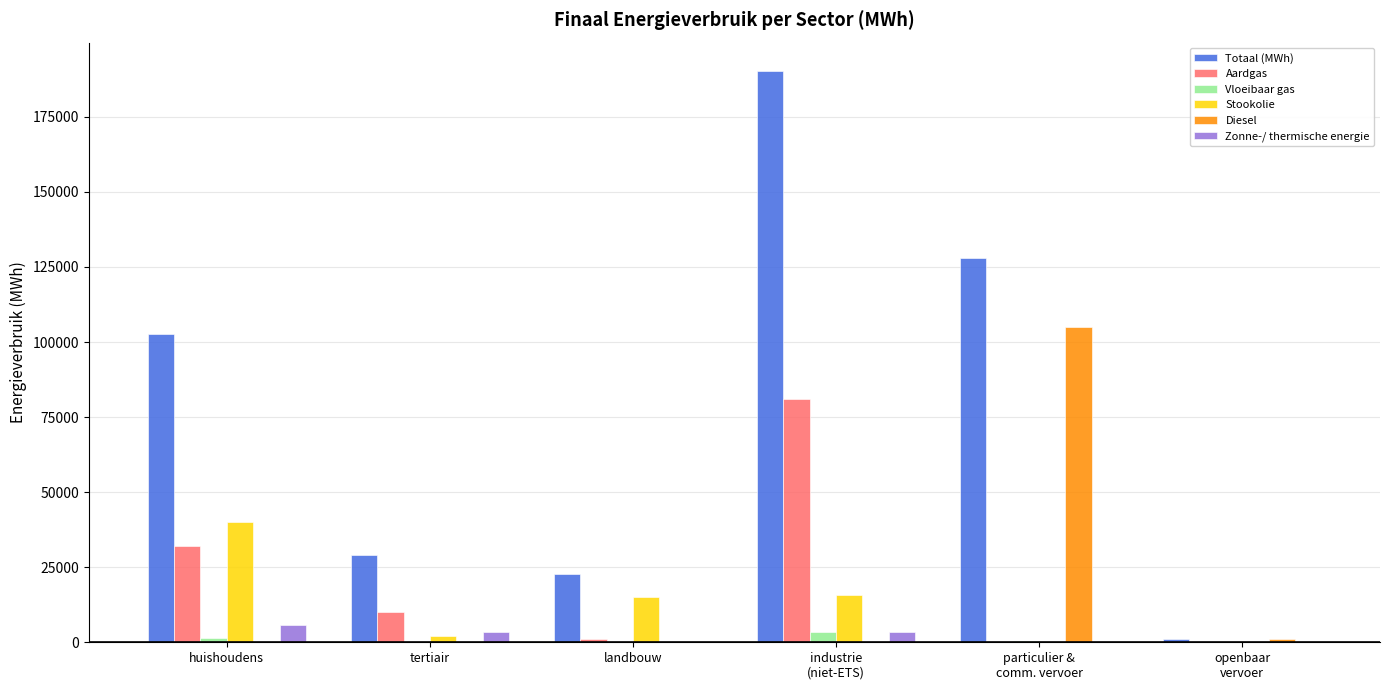

At which label does Stookolie reach its peak?

huishoudens